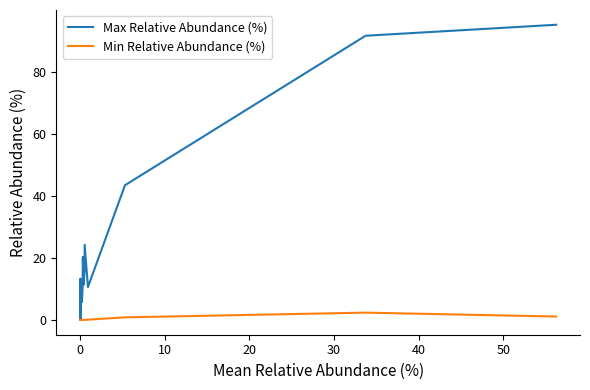

Which series has the largest range (max minus min)?

Max Relative Abundance (%)